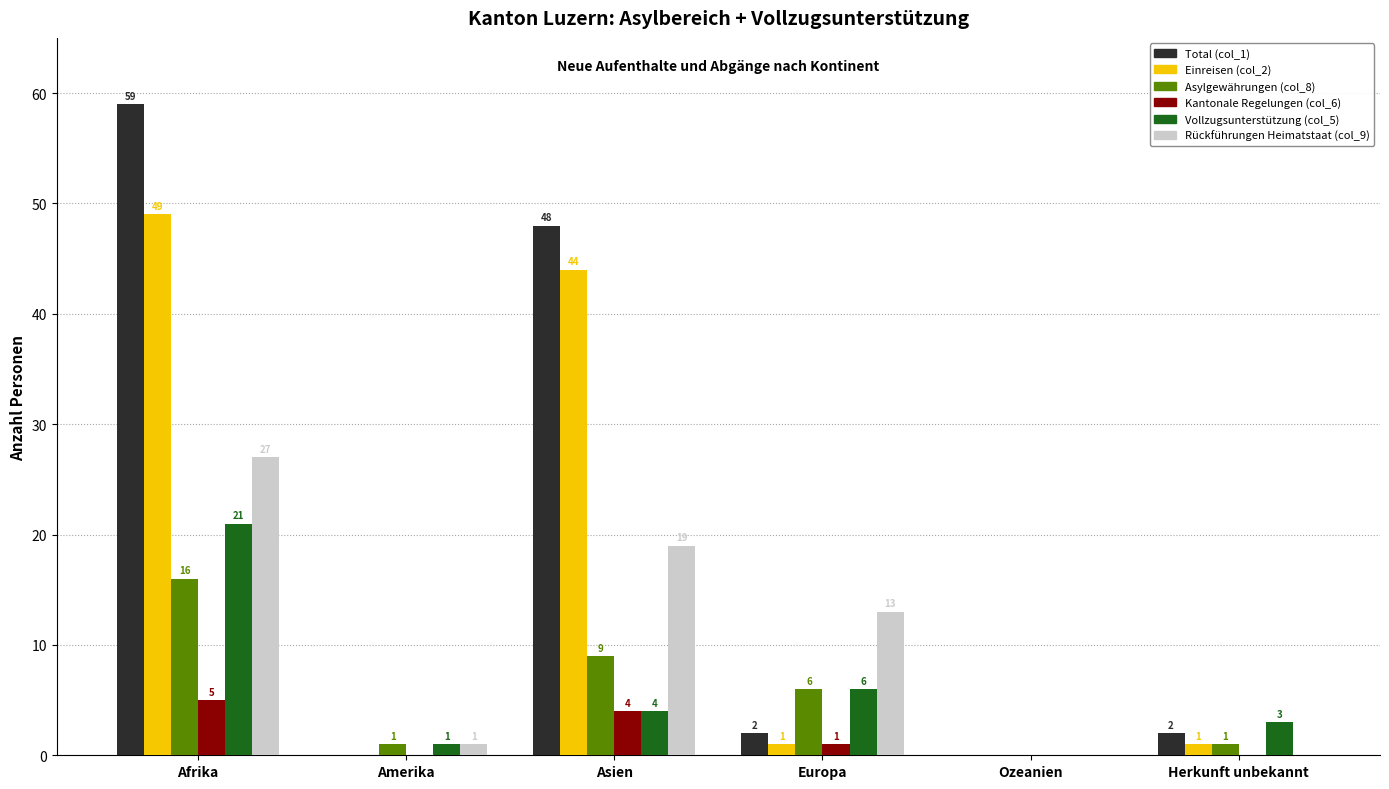

Does the chart contain stacked bars?

No